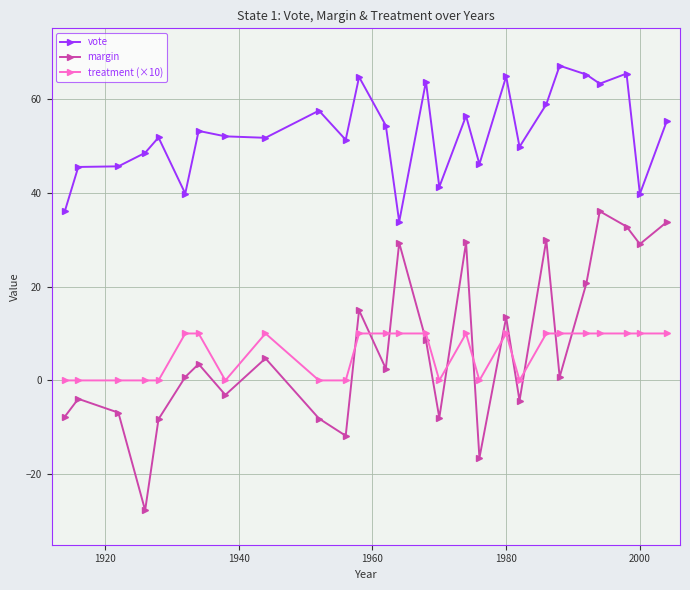

How many lines are shown in the chart?

3